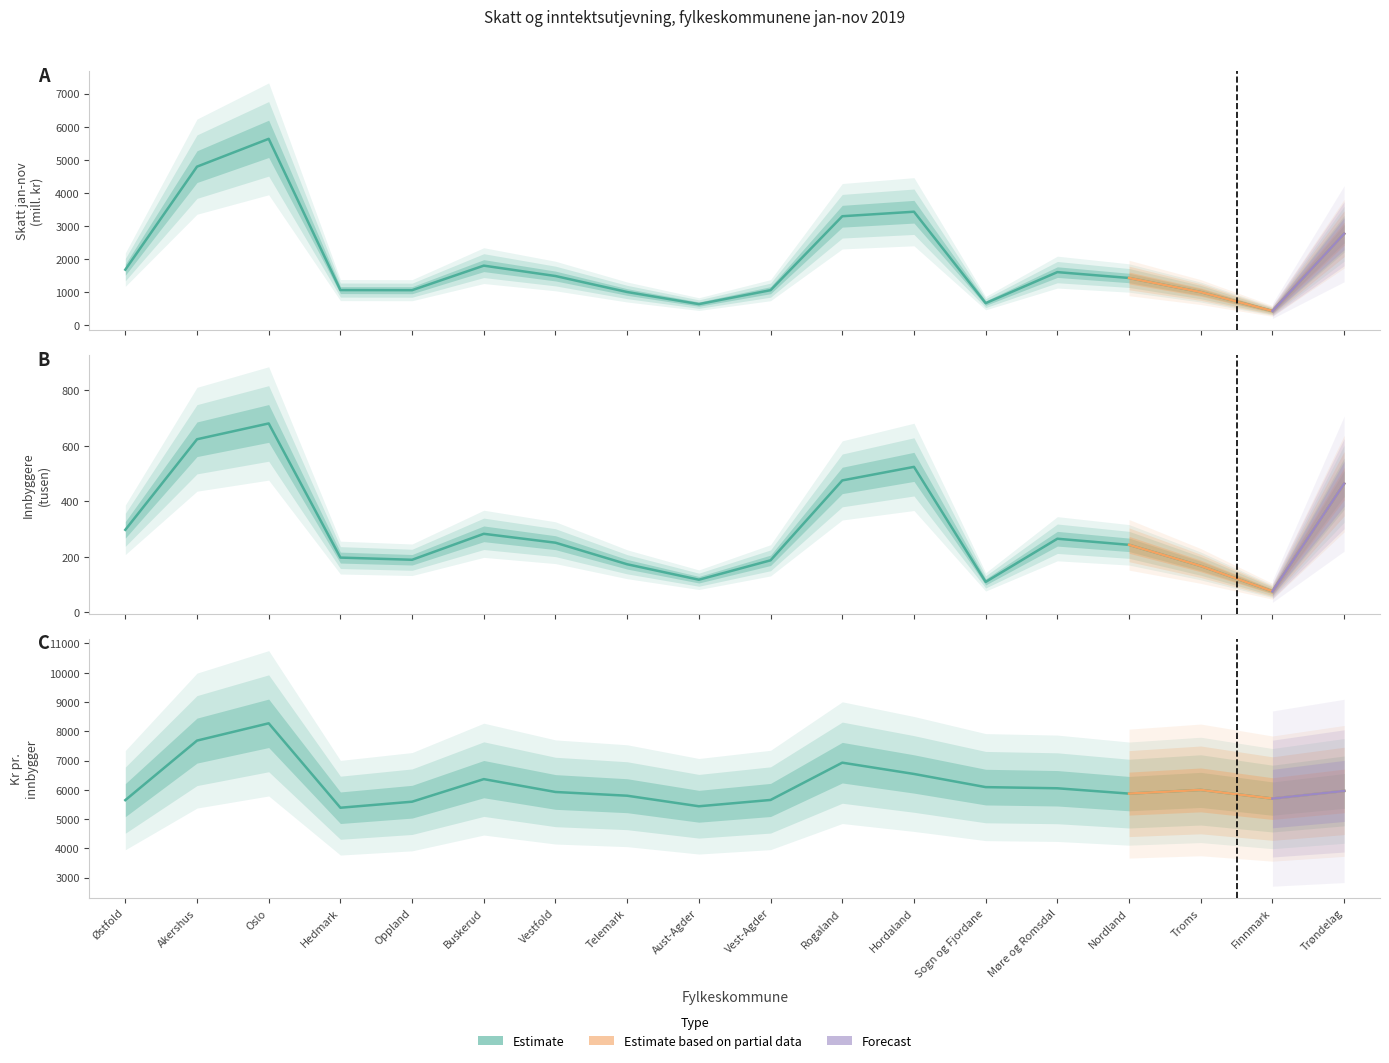

In Skatt kr pr. innb., how many points are higher than both neighbors (excluding endpoints)?

4